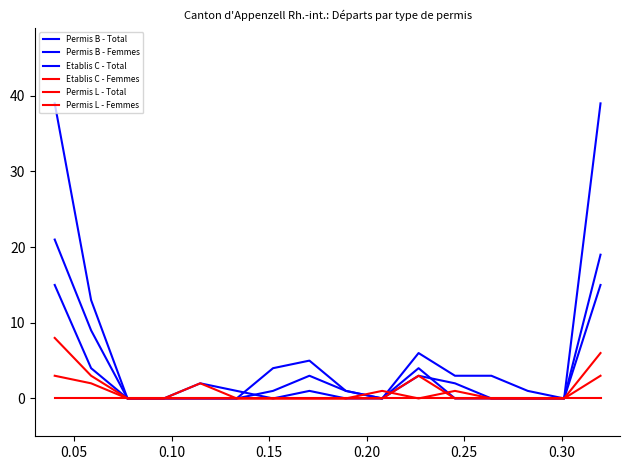

True or false: Permis B - Total and Permis L - Femmes cross at least once.

False